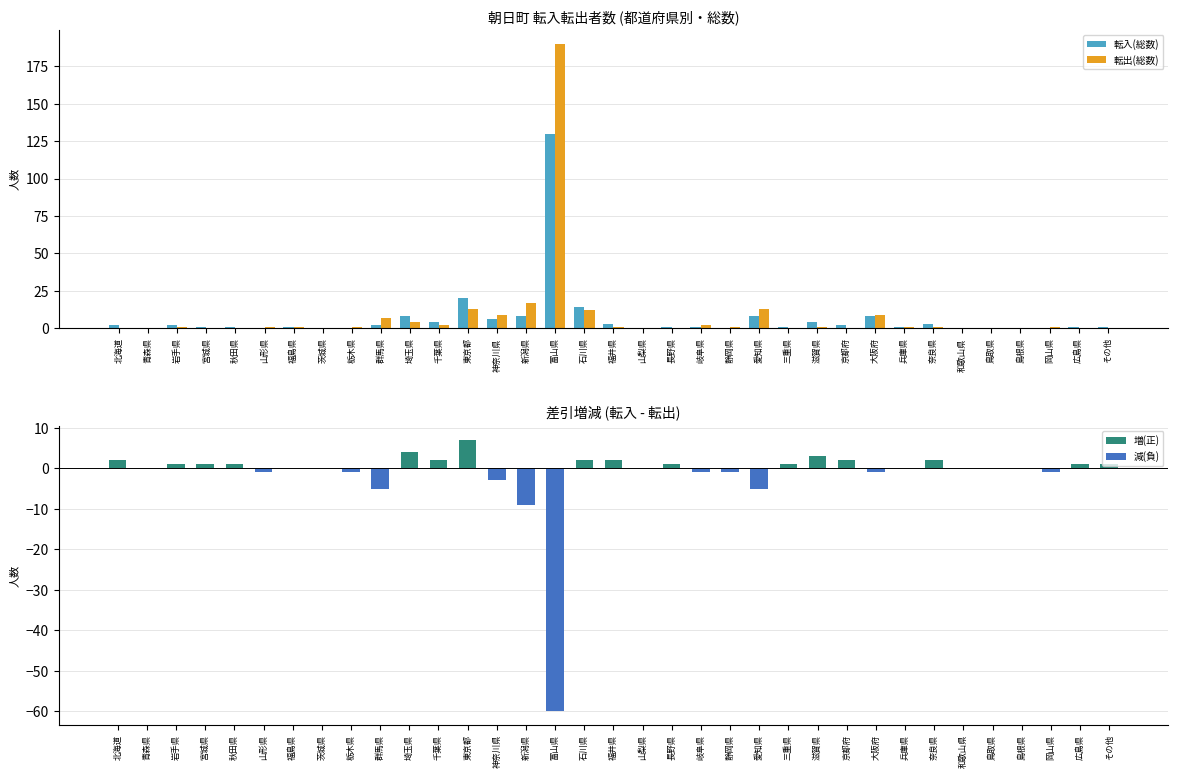

Reading right to left, extract all data points from this chart.

転入(総数): その他=1	広島県=1	岡山県=0	島根県=0	鳥取県=0	和歌山県=0	奈良県=3	兵庫県=1	大阪府=8	京都府=2	滋賀県=4	三重県=1	愛知県=8	静岡県=0	岐阜県=1	長野県=1	山梨県=0	福井県=3	石川県=14	富山県=130	新潟県=8	神奈川県=6	東京都=20	千葉県=4	埼玉県=8	群馬県=2	栃木県=0	茨城県=0	福島県=1	山形県=0	秋田県=1	宮城県=1	岩手県=2	青森県=0	北海道=2
転出(総数): その他=0	広島県=0	岡山県=1	島根県=0	鳥取県=0	和歌山県=0	奈良県=1	兵庫県=1	大阪府=9	京都府=0	滋賀県=1	三重県=0	愛知県=13	静岡県=1	岐阜県=2	長野県=0	山梨県=0	福井県=1	石川県=12	富山県=190	新潟県=17	神奈川県=9	東京都=13	千葉県=2	埼玉県=4	群馬県=7	栃木県=1	茨城県=0	福島県=1	山形県=1	秋田県=0	宮城県=0	岩手県=1	青森県=0	北海道=0
差引増減: その他=1	広島県=1	岡山県=-1	島根県=0	鳥取県=0	和歌山県=0	奈良県=2	兵庫県=0	大阪府=-1	京都府=2	滋賀県=3	三重県=1	愛知県=-5	静岡県=-1	岐阜県=-1	長野県=1	山梨県=0	福井県=2	石川県=2	富山県=-60	新潟県=-9	神奈川県=-3	東京都=7	千葉県=2	埼玉県=4	群馬県=-5	栃木県=-1	茨城県=0	福島県=0	山形県=-1	秋田県=1	宮城県=1	岩手県=1	青森県=0	北海道=2